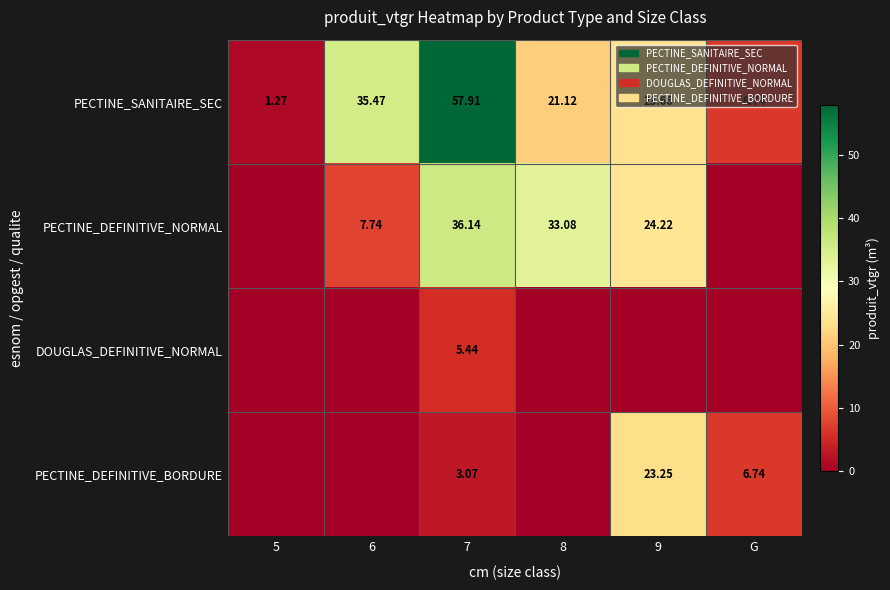

List the labels in order of PECTINE_DEFINITIVE_NORMAL value, smallest first.

5, G, 6, 9, 8, 7